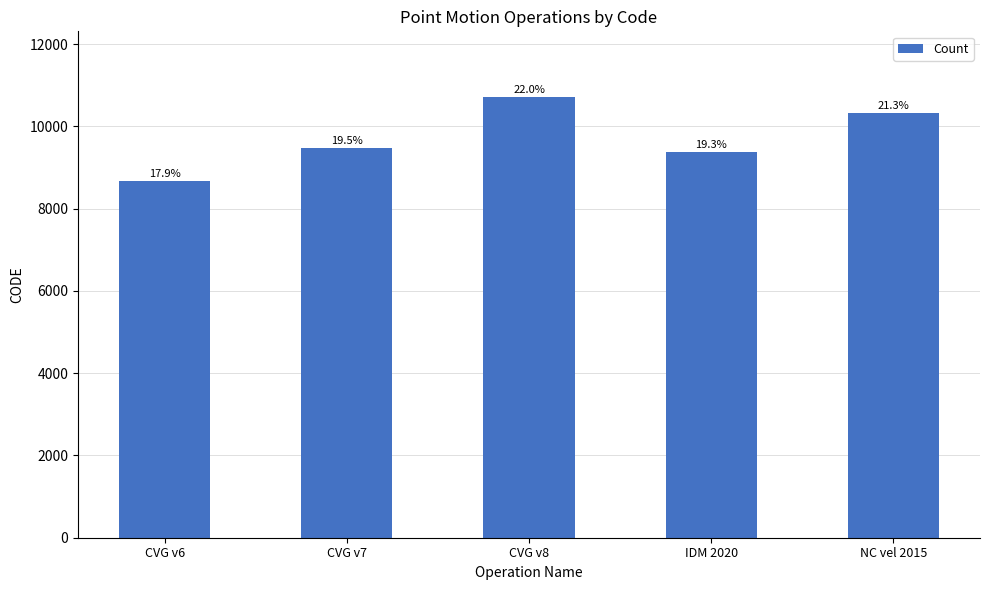

Does the chart contain stacked bars?

No